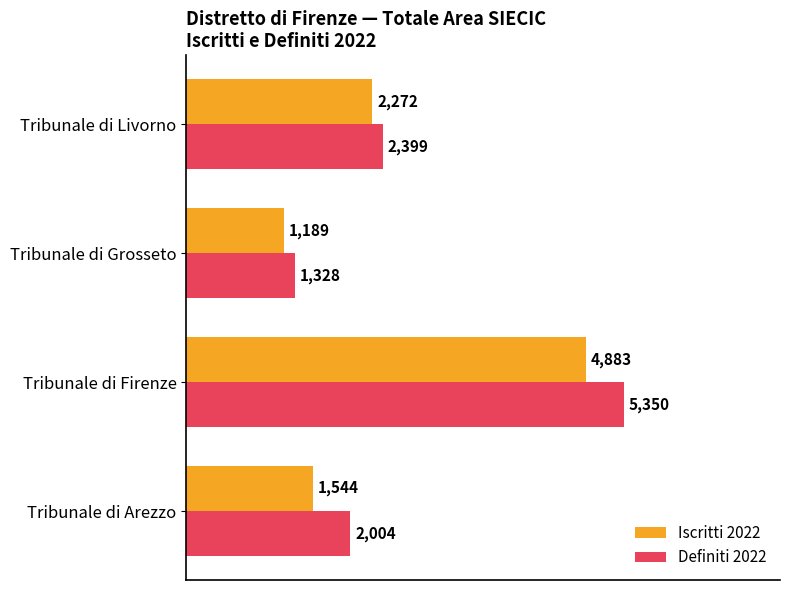

What is the minimum value shown in the chart?

1189